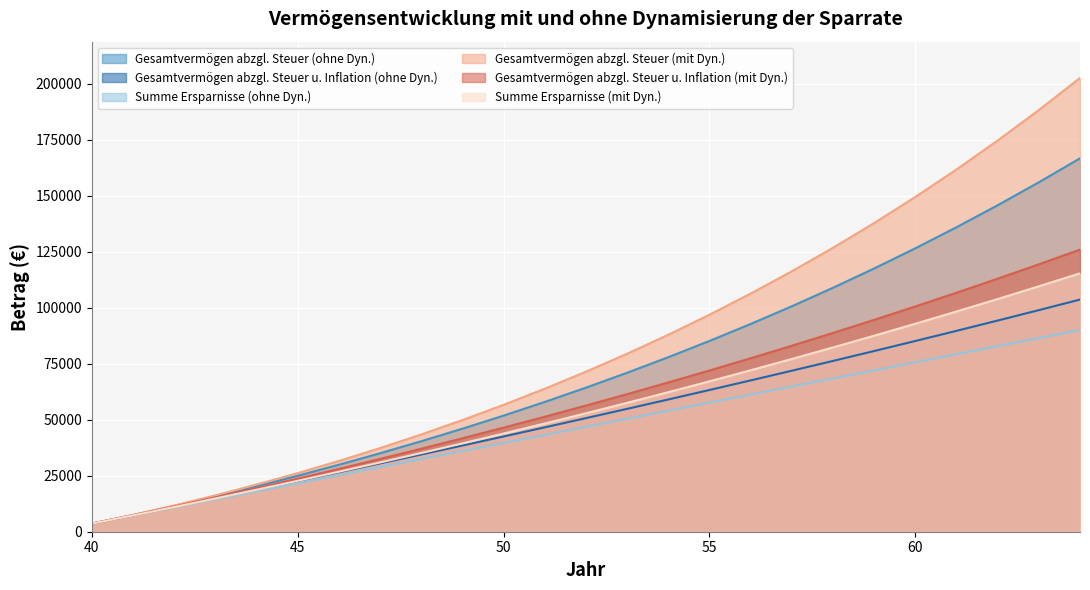

What is the difference between the Gesamtvermögen abzgl. Steuer (mit Dyn.) values at 54 and 56?

18369.3